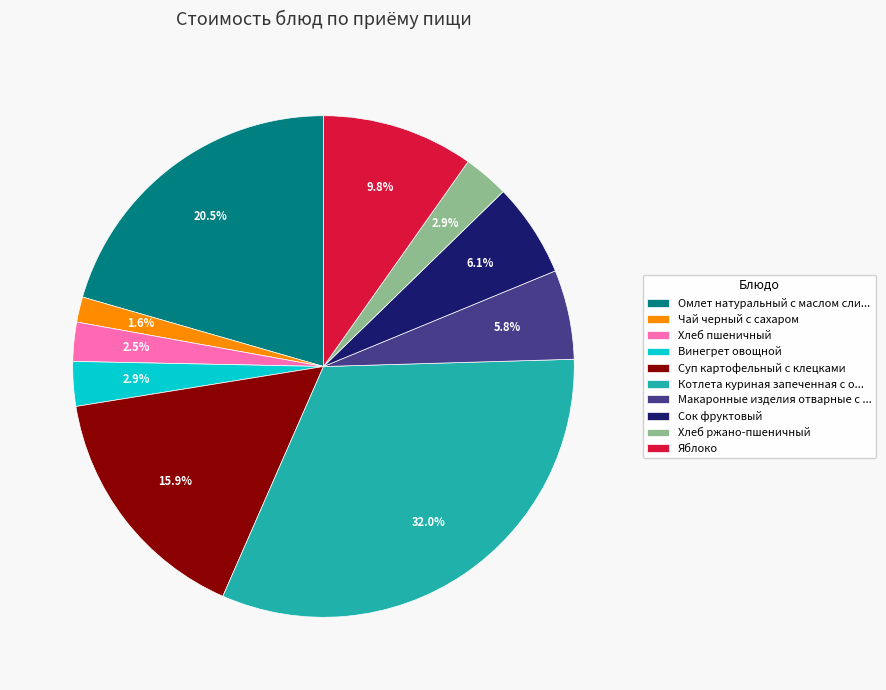

Combined, do Хлеб ржано-пшеничный and Яблоко account for over 50%?

No